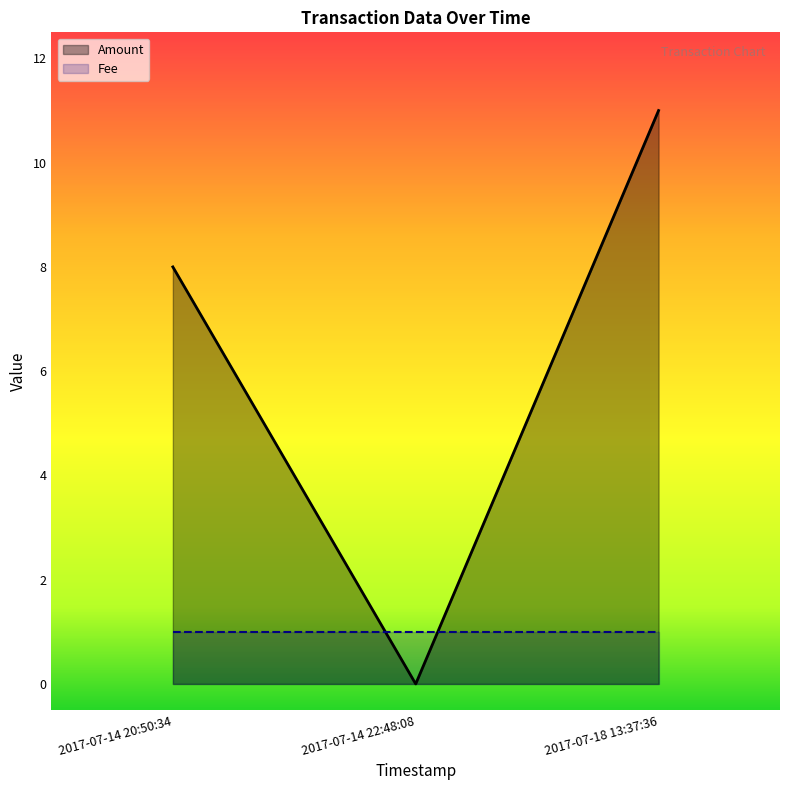

What position from the right is 2017-07-14 22:48:08?

2